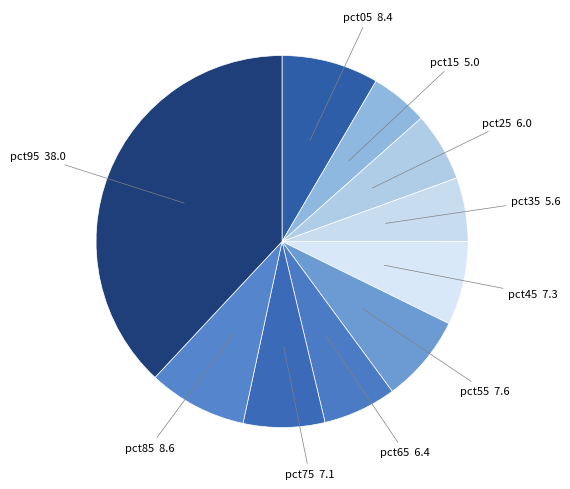

Is the sum of pct15 and pct95 greater than half?

No